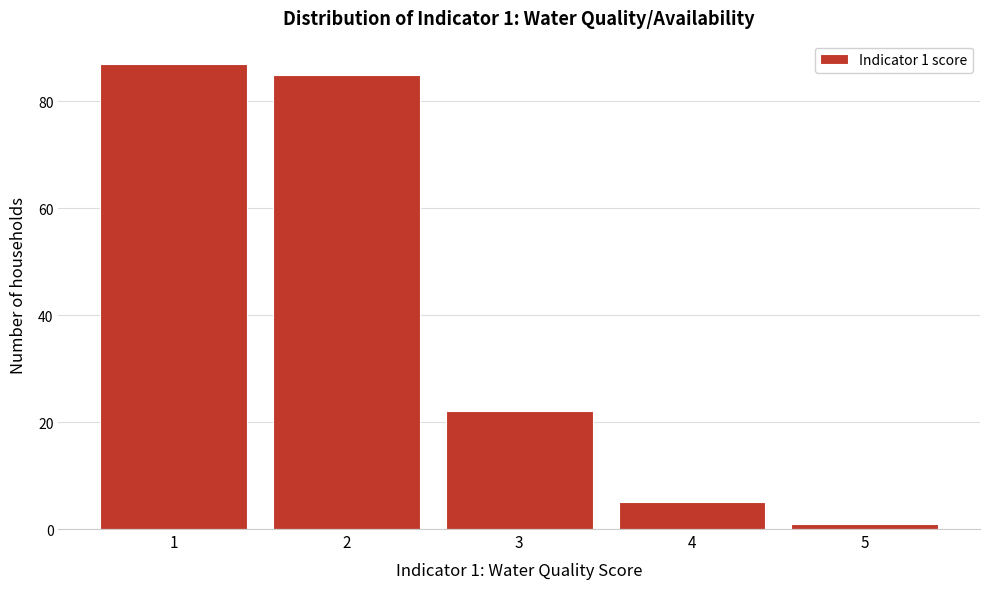

Reading left to right, extract all data points from this chart.

87	85	22	5	1